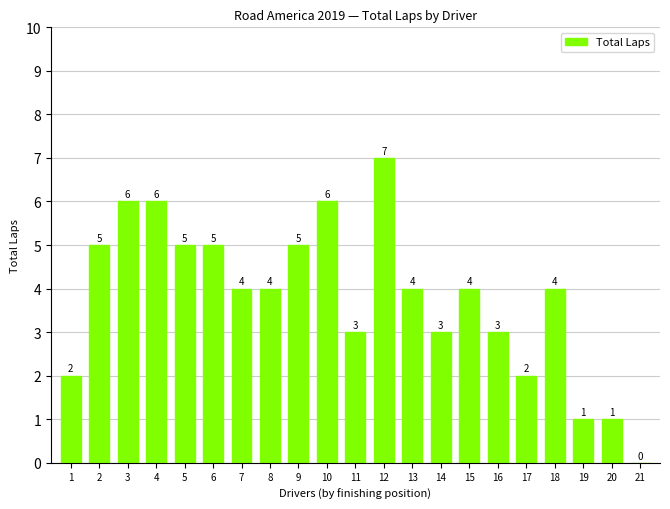

What is the sum of the values at 5 and 20?

6